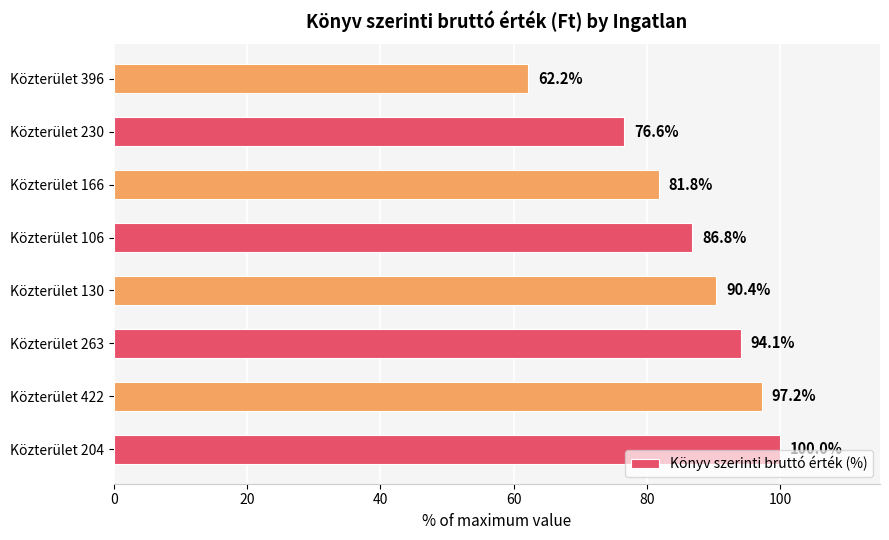

What is the change in value from Közterület 204 to Közterület 396?

-37.8